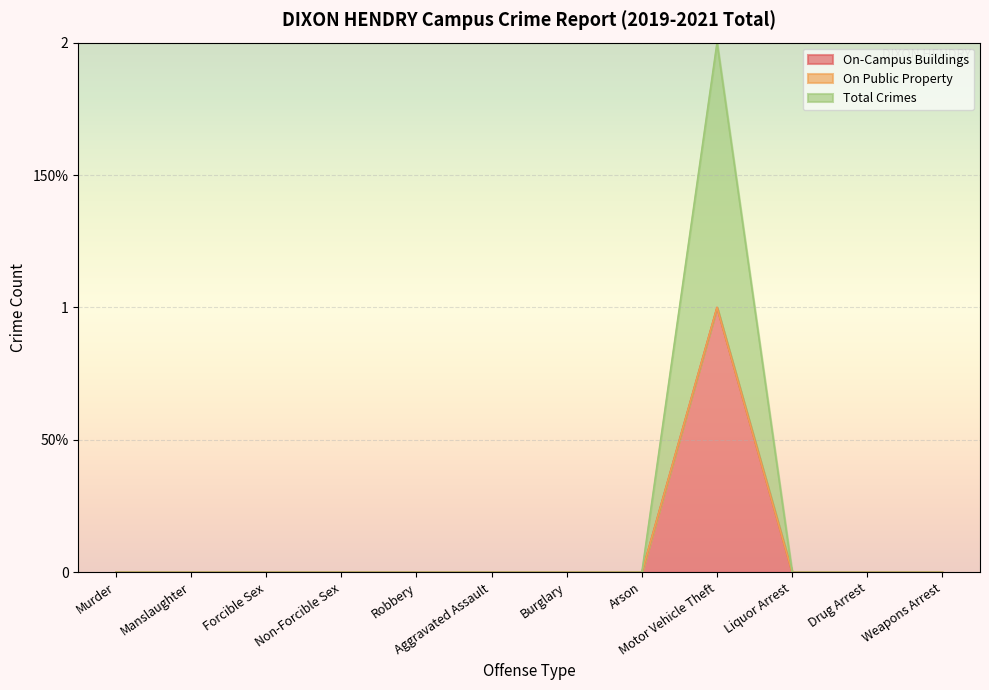

Between Weapons Arrest and Non-Forcible Sex, which is larger?

Weapons Arrest